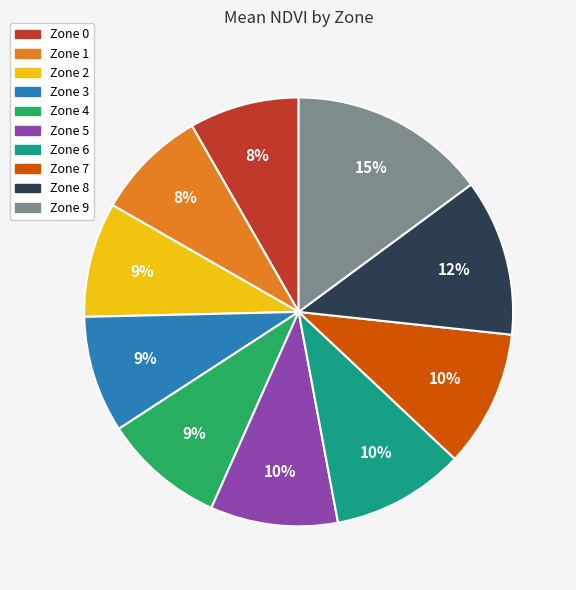

To the nearest percent, what is the difference between the largest and smallest slice percentages?

7%